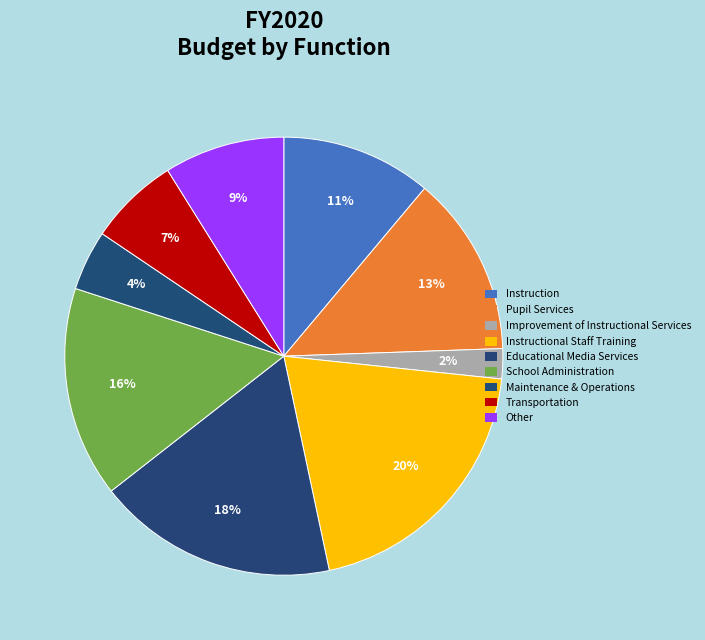

How many slices are in this pie chart?

9